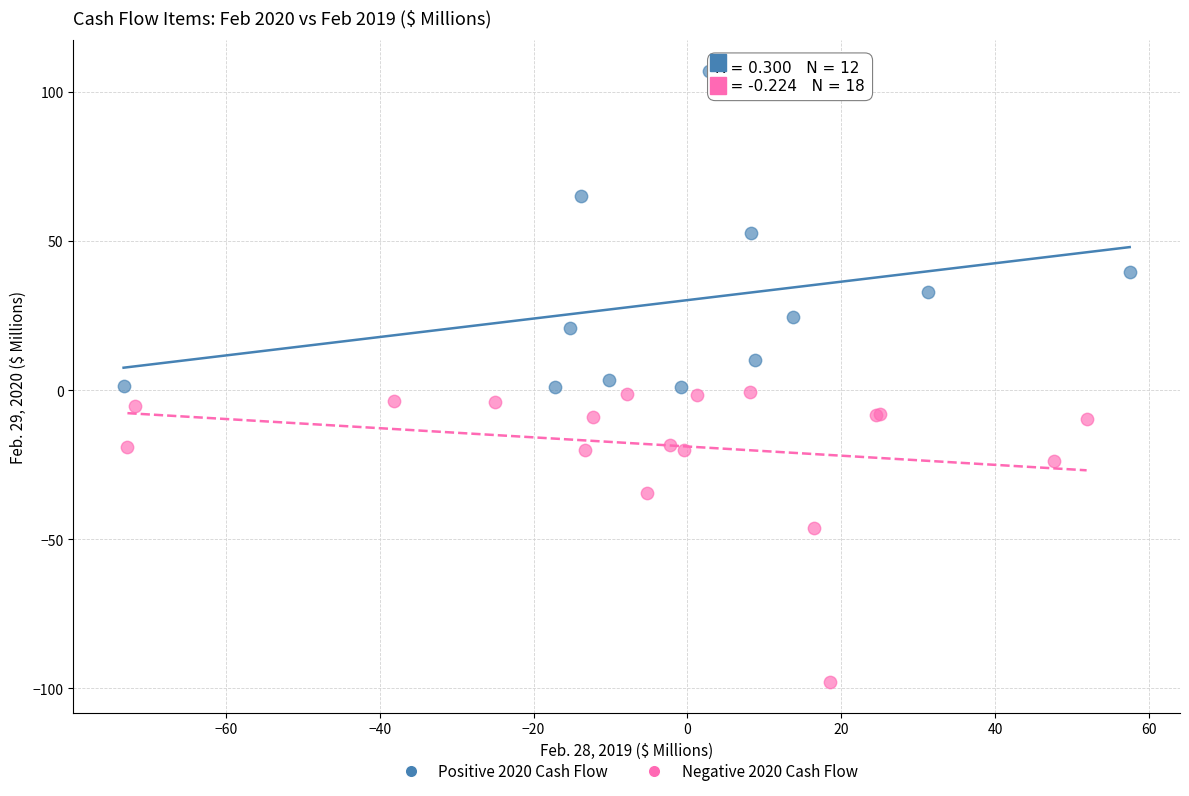

Which series contains the lowest Y value?

Negative 2020 Cash Flow